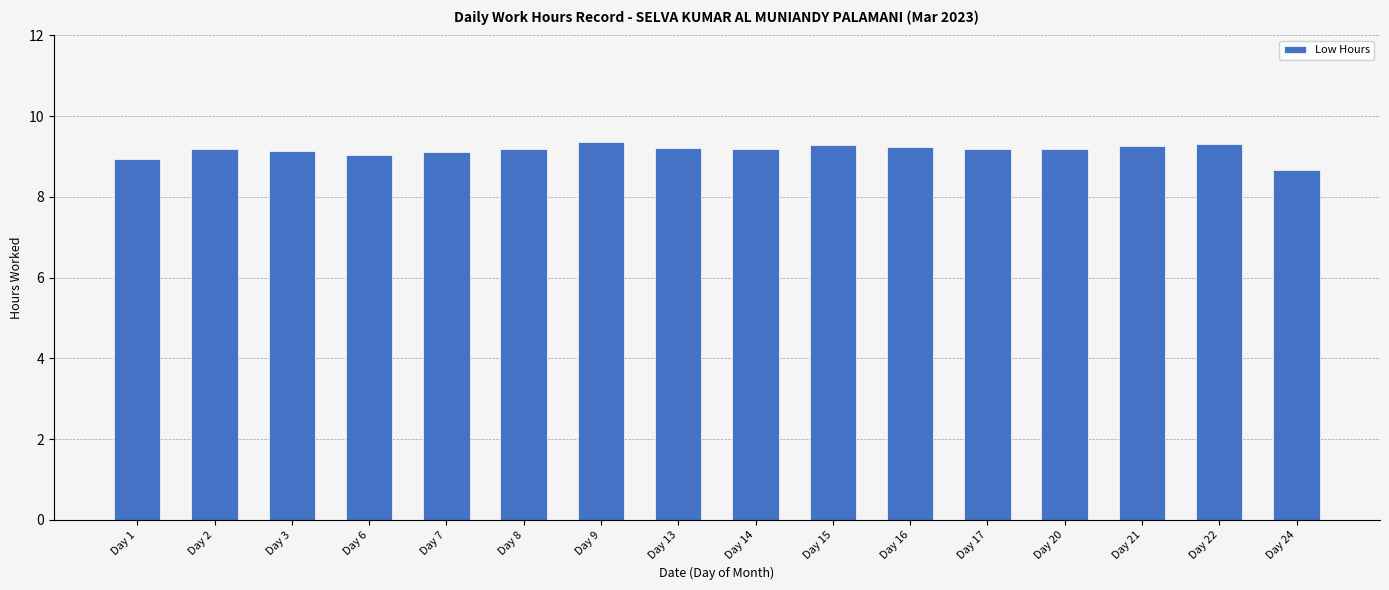

What is the minimum value shown in the chart?

8.7